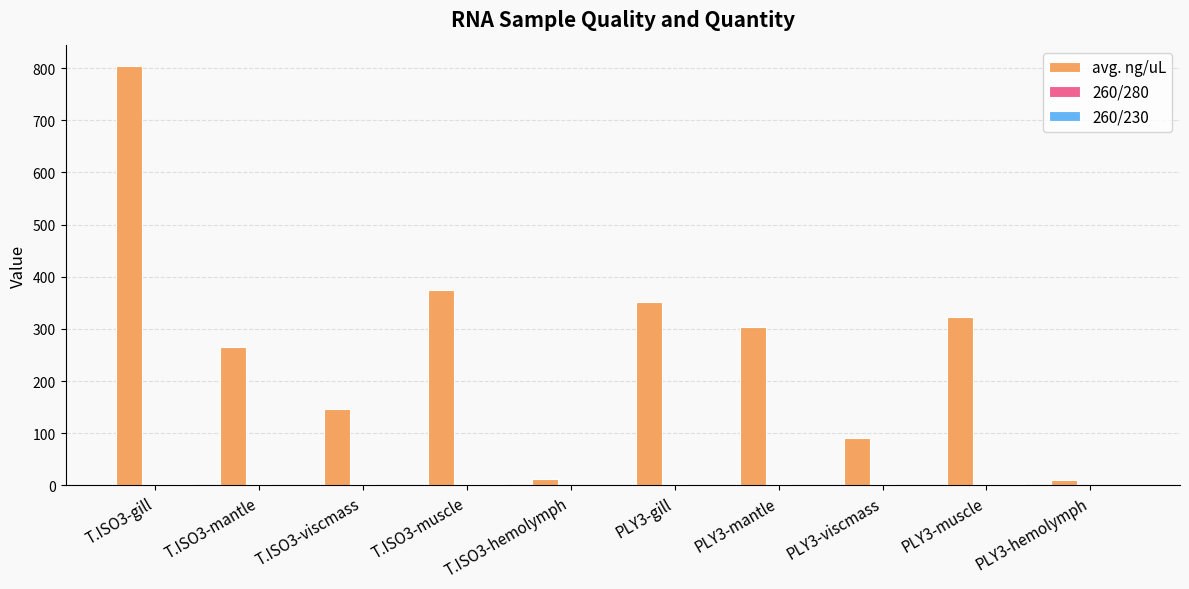

How many distinct data groups are displayed?

3